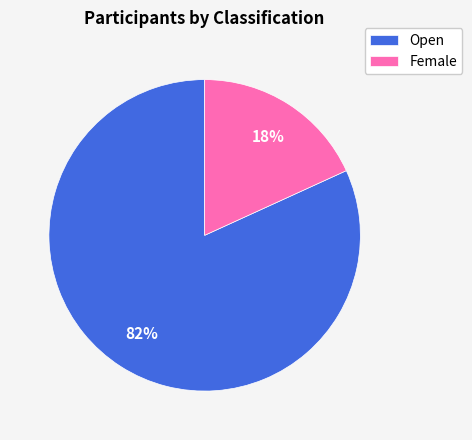

What percentage is the Open slice, to the nearest percent?

82%